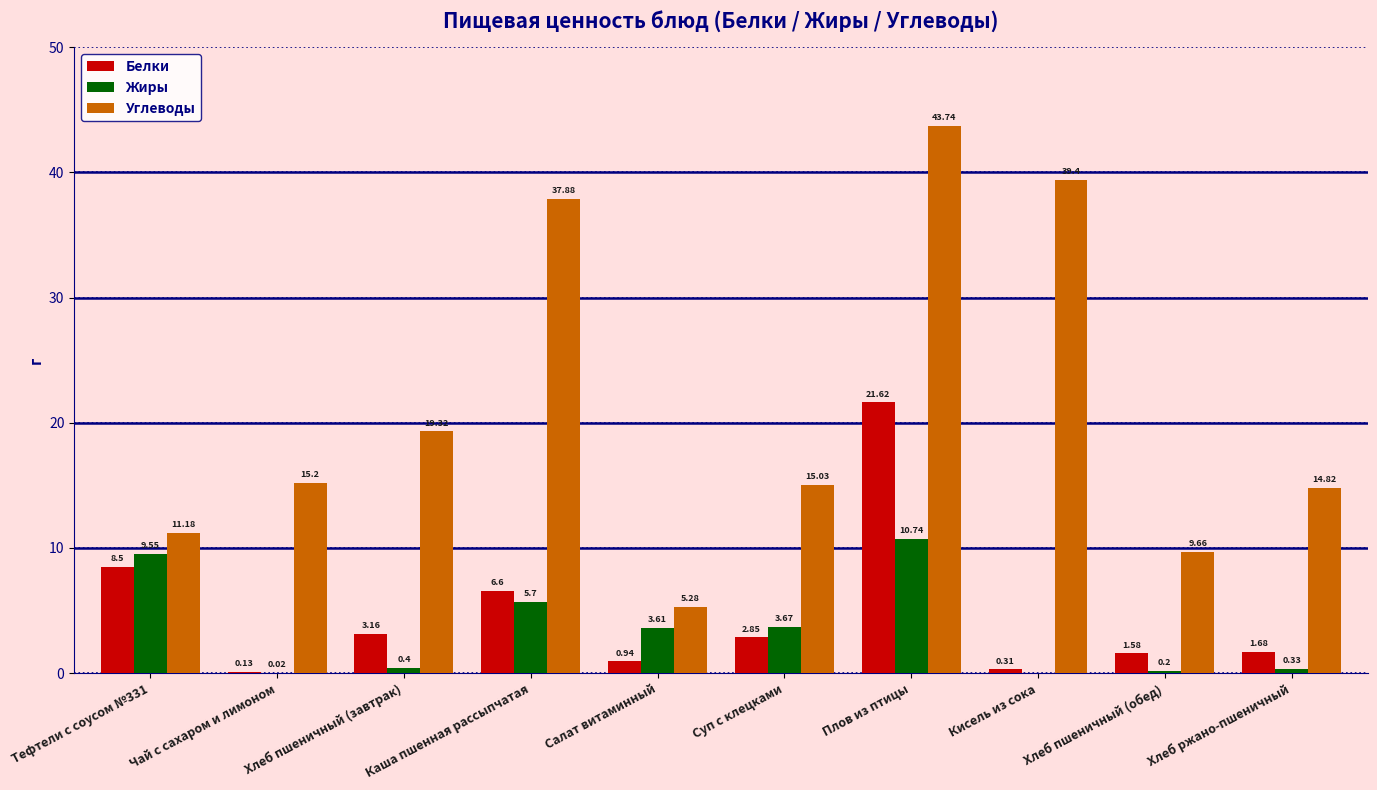

What is the maximum value shown in the chart?

43.7